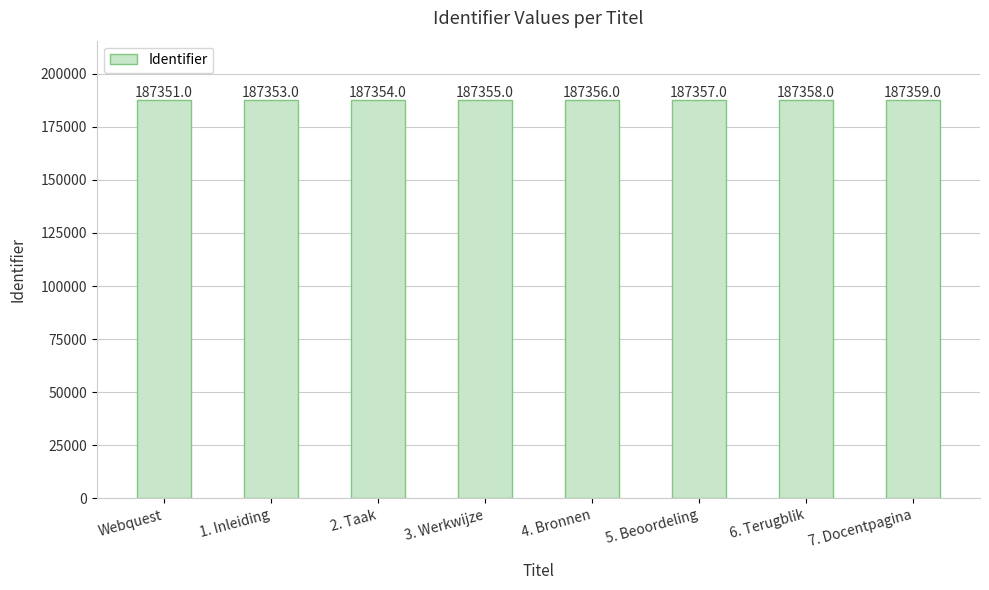

What is the minimum value shown in the chart?

187351